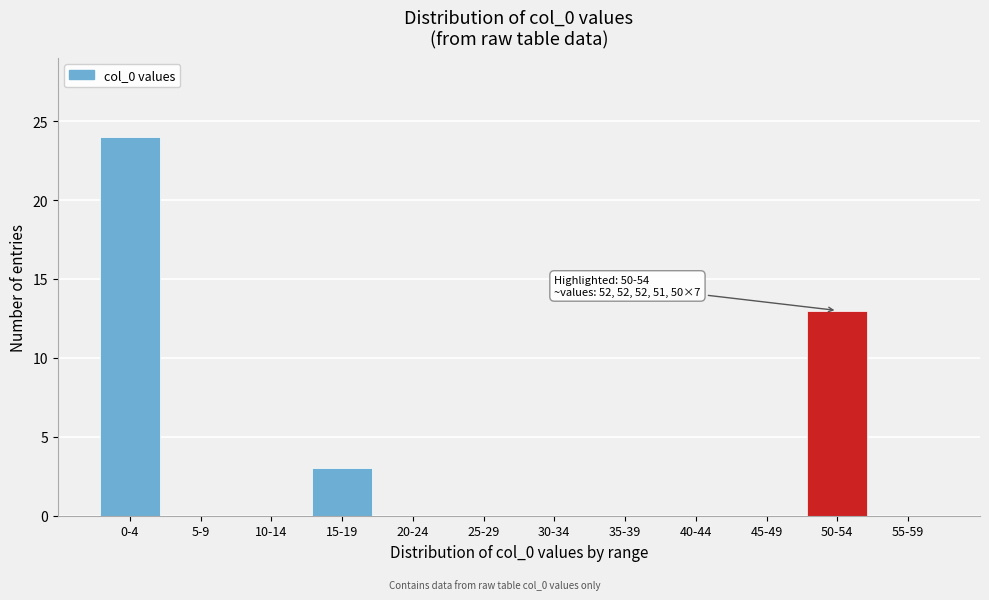

Reading left to right, what are all the values shown in this chart?

0-4=24	5-9=0	10-14=0	15-19=3	20-24=0	25-29=0	30-34=0	35-39=0	40-44=0	45-49=0	50-54=13	55-59=0